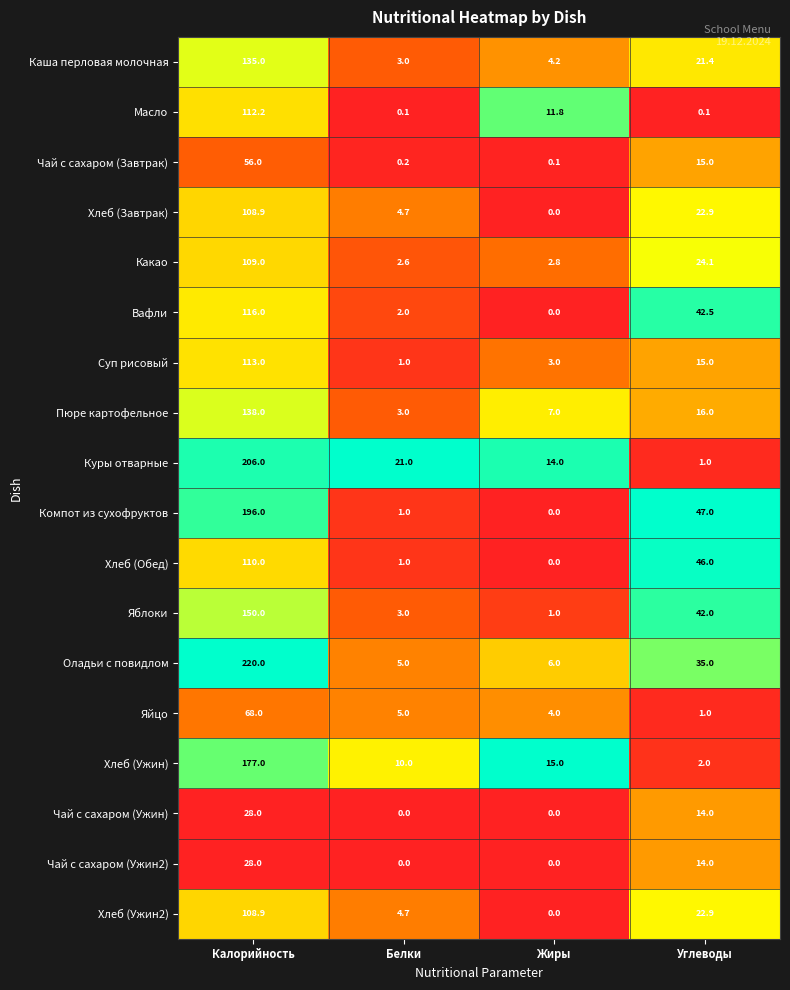

List the labels in order of Компот из сухофруктов value, smallest first.

Жиры, Белки, Углеводы, Калорийность